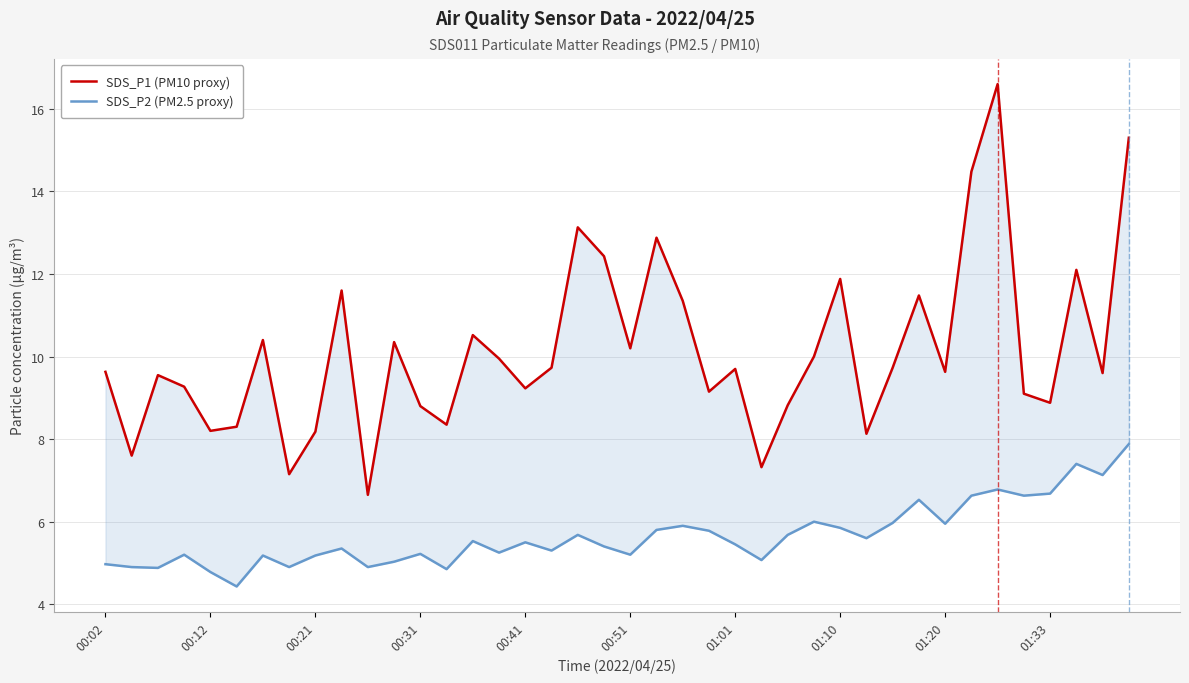

True or false: SDS_P2 (PM2.5 proxy) and SDS_P1 (PM10 proxy) cross at least once.

False